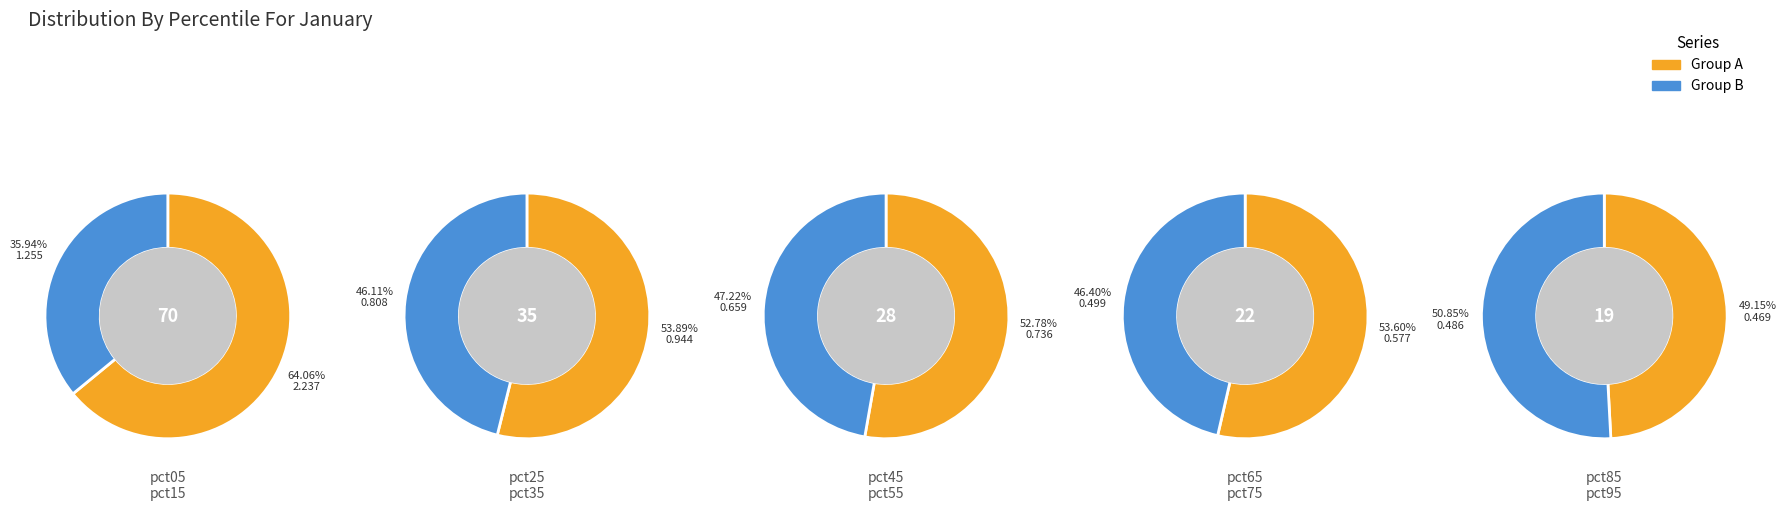

Rank the categories by value from lowest to highest.

pct85, pct95, pct75, pct65, pct55, pct45, pct35, pct25, pct15, pct05